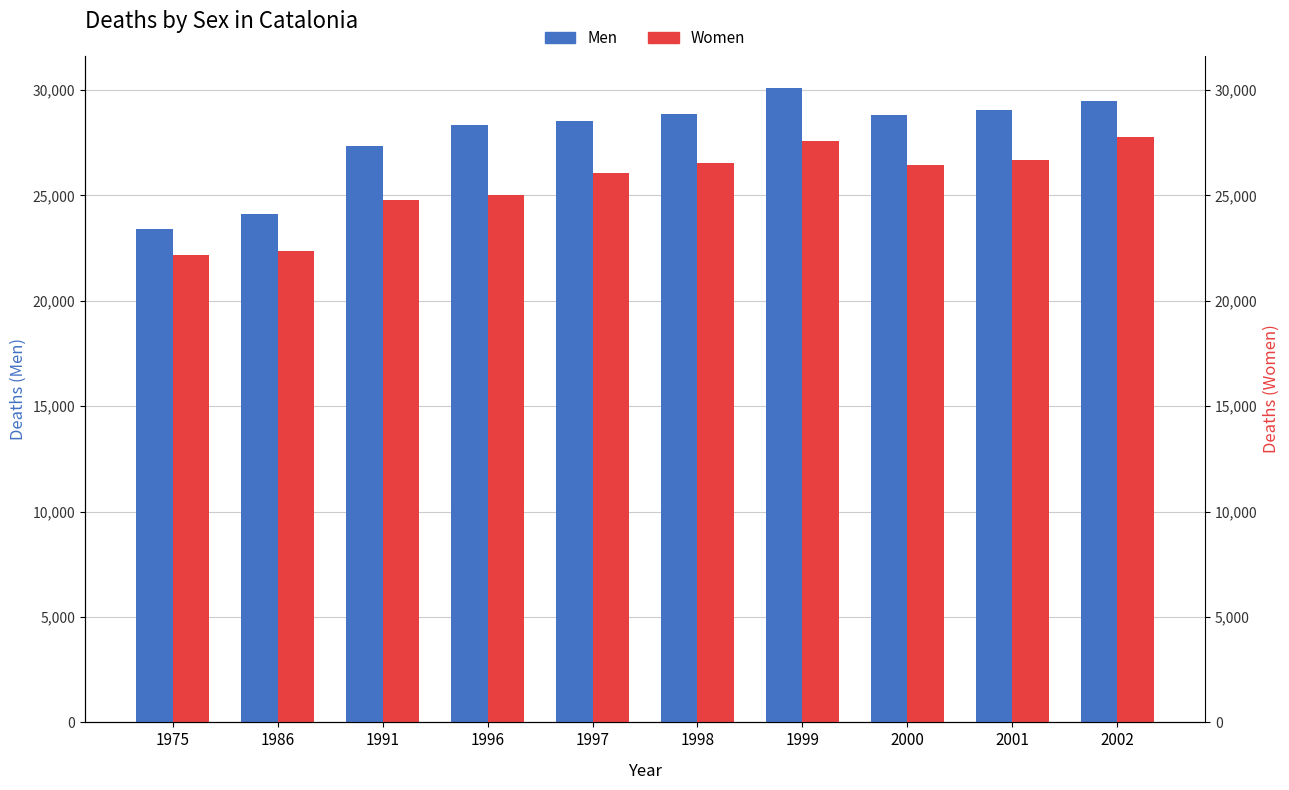

What is the difference between the maximum and minimum values in the Women series?

5581